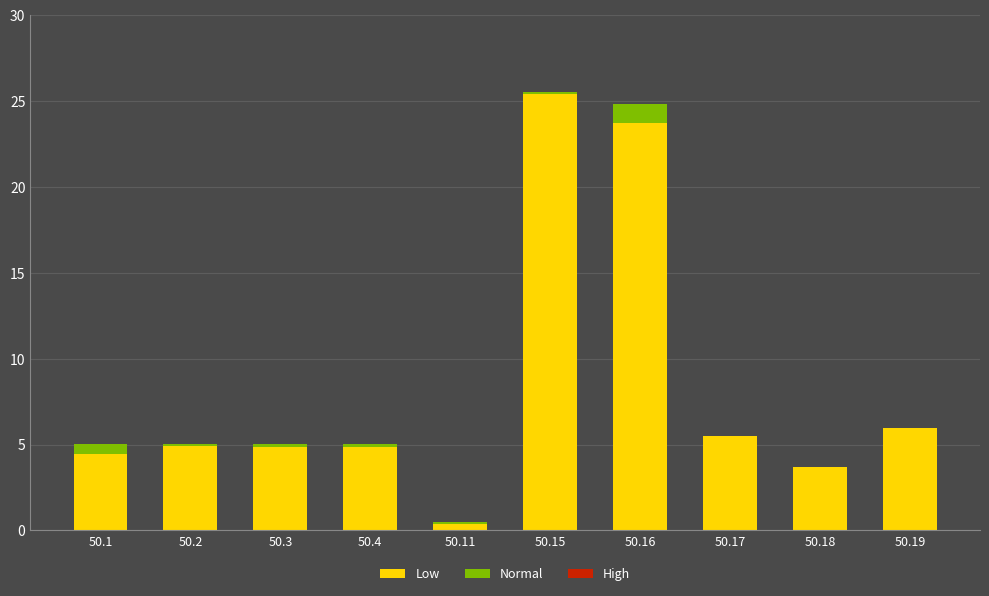

Is it true that Low equals 8.9 at 50.17?

False